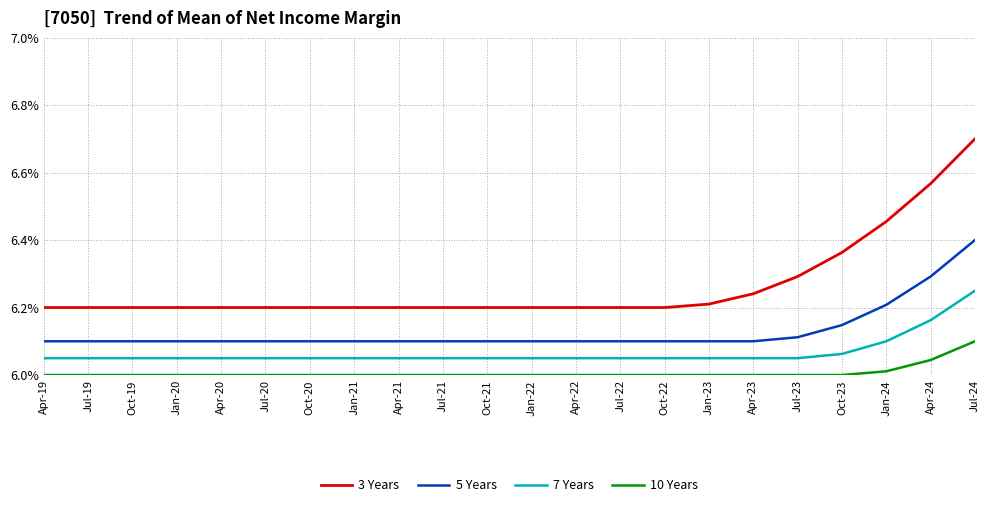

Reading left to right, what are all the values shown in this chart?

3 Years: Apr-19=0.1	Jul-19=0.1	Oct-19=0.1	Jan-20=0.1	Apr-20=0.1	Jul-20=0.1	Oct-20=0.1	Jan-21=0.1	Apr-21=0.1	Jul-21=0.1	Oct-21=0.1	Jan-22=0.1	Apr-22=0.1	Jul-22=0.1	Oct-22=0.1	Jan-23=0.1	Apr-23=0.1	Jul-23=0.1	Oct-23=0.1	Jan-24=0.1	Apr-24=0.1	Jul-24=0.1
5 Years: Apr-19=0.1	Jul-19=0.1	Oct-19=0.1	Jan-20=0.1	Apr-20=0.1	Jul-20=0.1	Oct-20=0.1	Jan-21=0.1	Apr-21=0.1	Jul-21=0.1	Oct-21=0.1	Jan-22=0.1	Apr-22=0.1	Jul-22=0.1	Oct-22=0.1	Jan-23=0.1	Apr-23=0.1	Jul-23=0.1	Oct-23=0.1	Jan-24=0.1	Apr-24=0.1	Jul-24=0.1
7 Years: Apr-19=0.1	Jul-19=0.1	Oct-19=0.1	Jan-20=0.1	Apr-20=0.1	Jul-20=0.1	Oct-20=0.1	Jan-21=0.1	Apr-21=0.1	Jul-21=0.1	Oct-21=0.1	Jan-22=0.1	Apr-22=0.1	Jul-22=0.1	Oct-22=0.1	Jan-23=0.1	Apr-23=0.1	Jul-23=0.1	Oct-23=0.1	Jan-24=0.1	Apr-24=0.1	Jul-24=0.1
10 Years: Apr-19=0.1	Jul-19=0.1	Oct-19=0.1	Jan-20=0.1	Apr-20=0.1	Jul-20=0.1	Oct-20=0.1	Jan-21=0.1	Apr-21=0.1	Jul-21=0.1	Oct-21=0.1	Jan-22=0.1	Apr-22=0.1	Jul-22=0.1	Oct-22=0.1	Jan-23=0.1	Apr-23=0.1	Jul-23=0.1	Oct-23=0.1	Jan-24=0.1	Apr-24=0.1	Jul-24=0.1